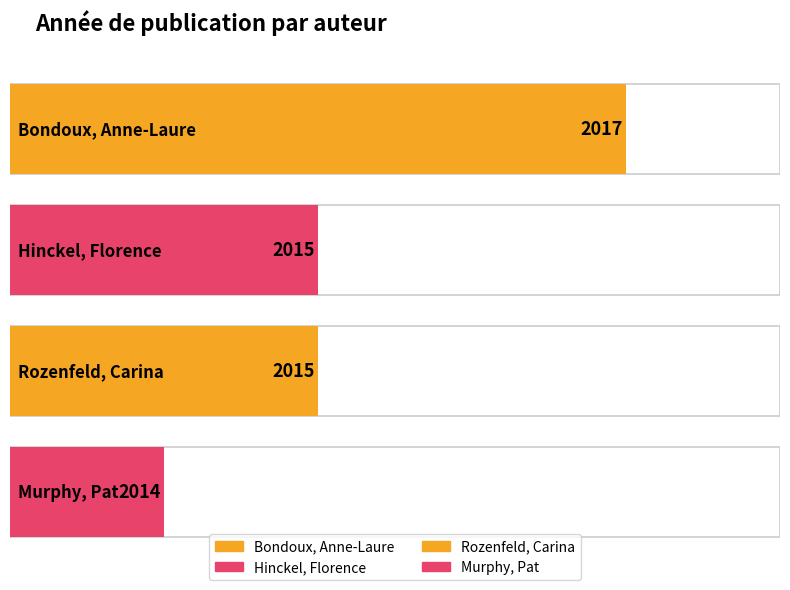

What is the change in value from Rozenfeld, Carina to Murphy, Pat?

-1